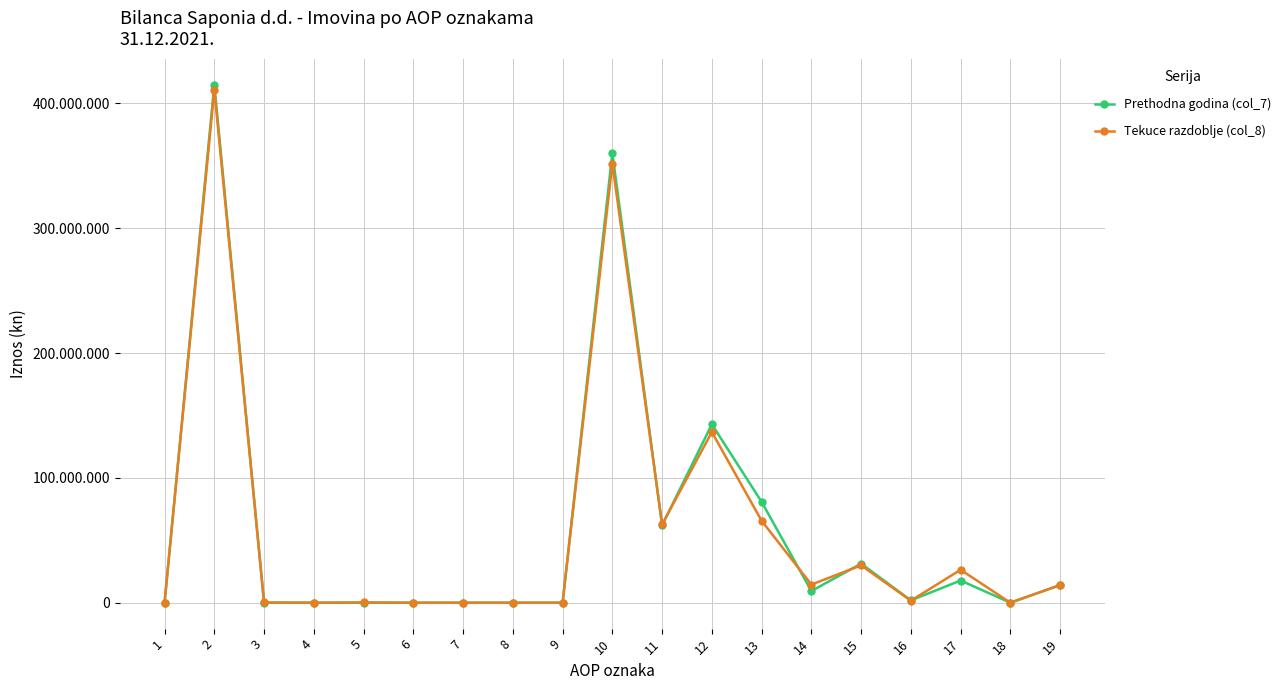

Which category has the lowest value in the Tekuce razdoblje (col_8) series?

1